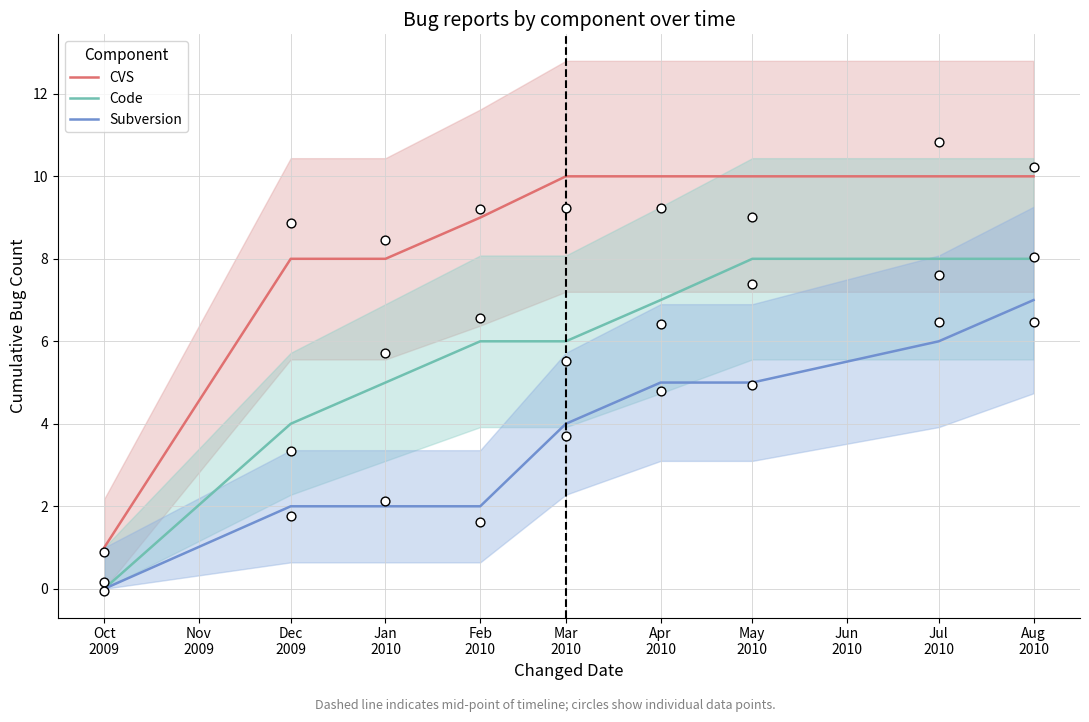

Which series reaches the maximum Y coordinate?

CVS